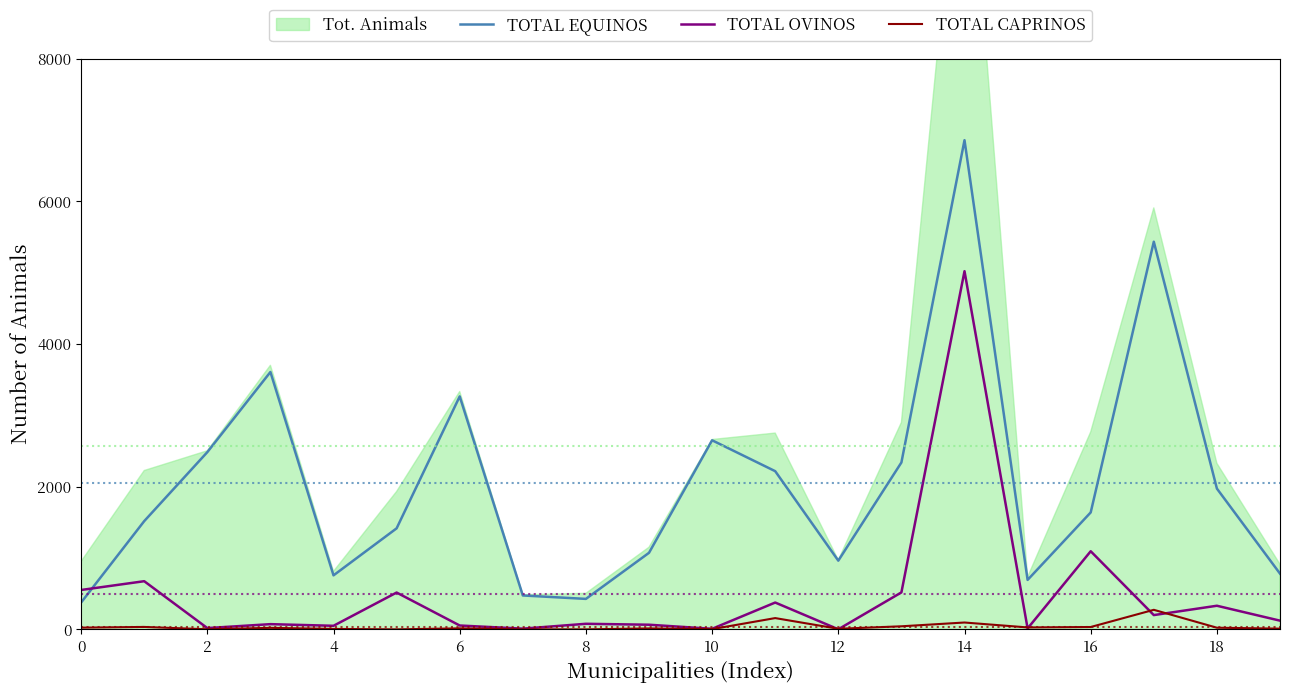

True or false: TOTAL EQUINOS and TOTAL CAPRINOS cross at least once.

False